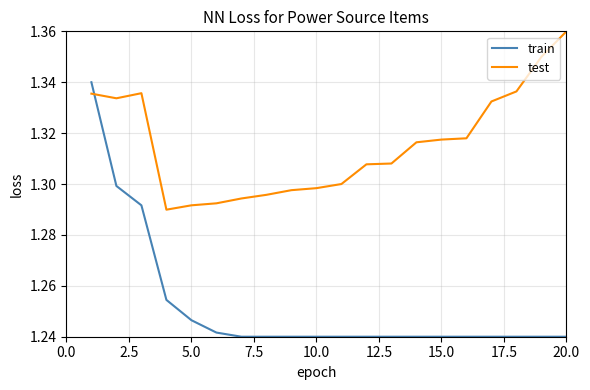

Which series has the largest total across all categories?

test